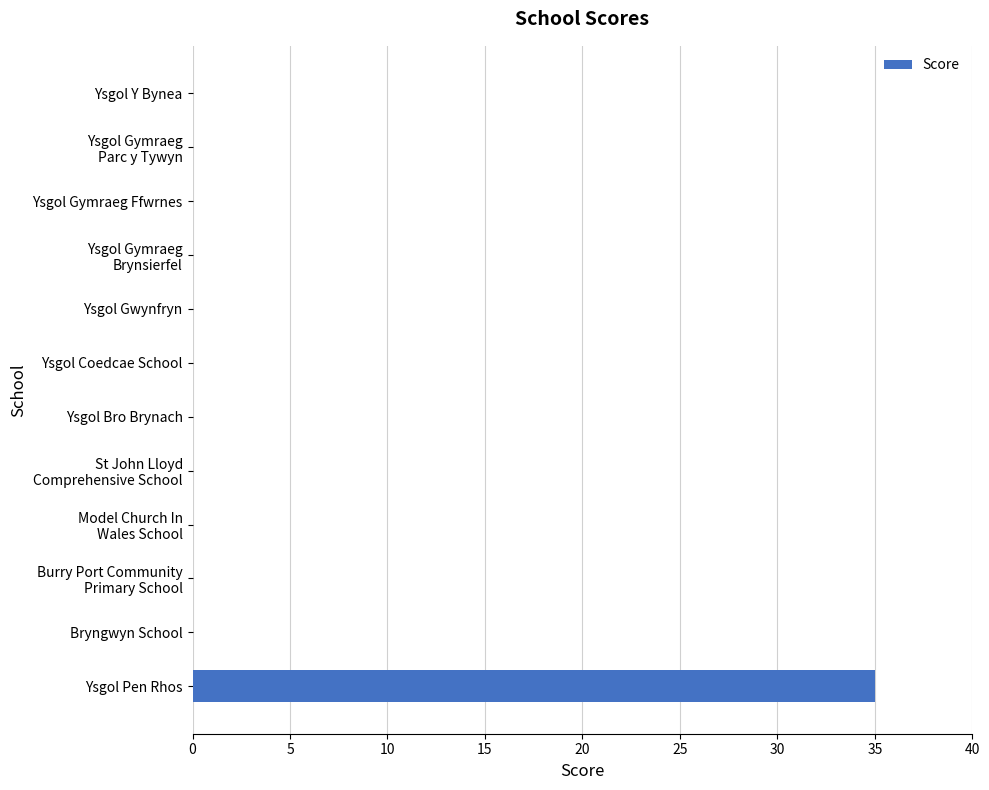

What is the sum of all values?

35